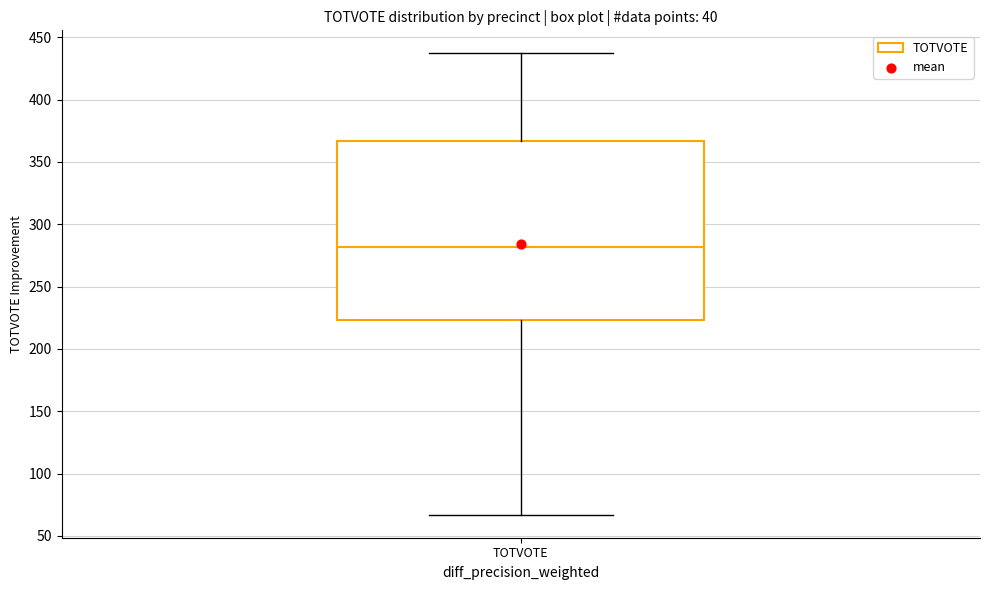

Transcribe this box plot: give where the median line is, the range the box spans, and where the two whiskers end, as read against the y-axis. The values are not printed on the chart, so give them approximately, as read against the axis.

median 280, box 225 to 365, whiskers 65 to 435